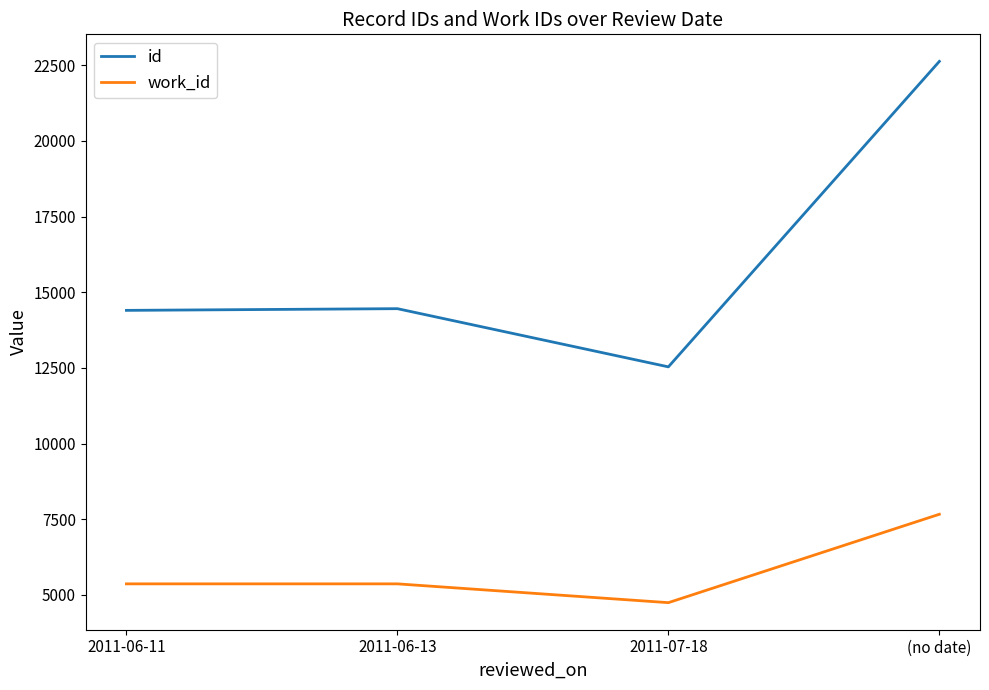

What are all the series names shown in the legend?

id, work_id